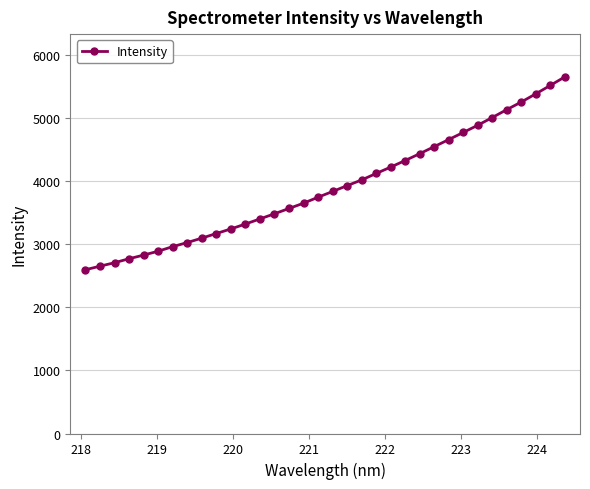

What is the average value?

3901.4